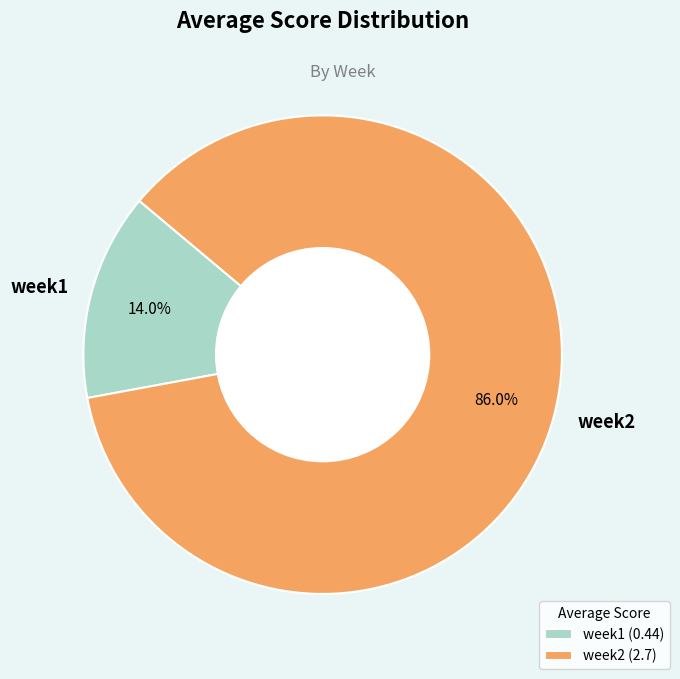

To the nearest percent, what portion does week1 represent?

14%